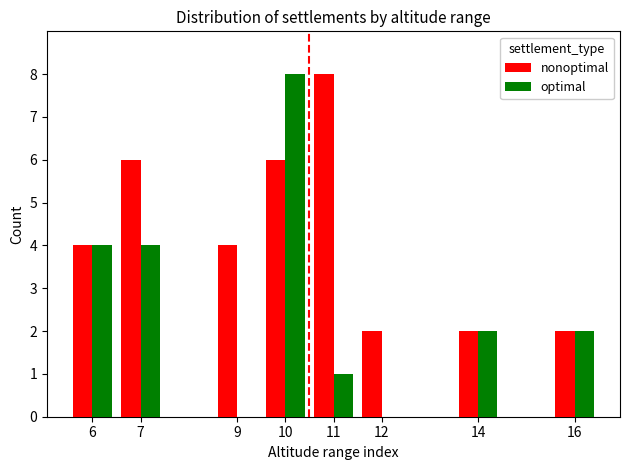

Reading left to right, what are all the values shown in this chart?

nonoptimal: 4	6	4	6	8	2	2	2
optimal: 4	4	0	8	1	0	2	2